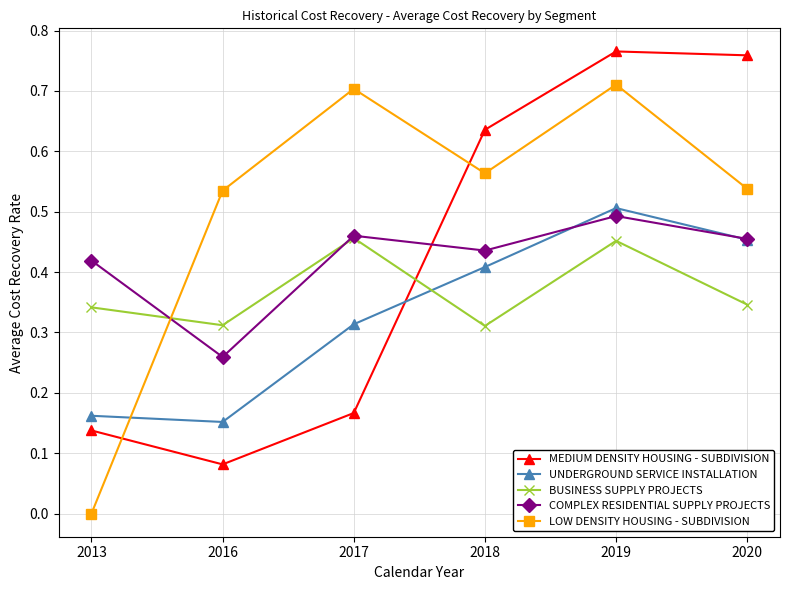

At which label does UNDERGROUND SERVICE INSTALLATION reach its peak?

2019